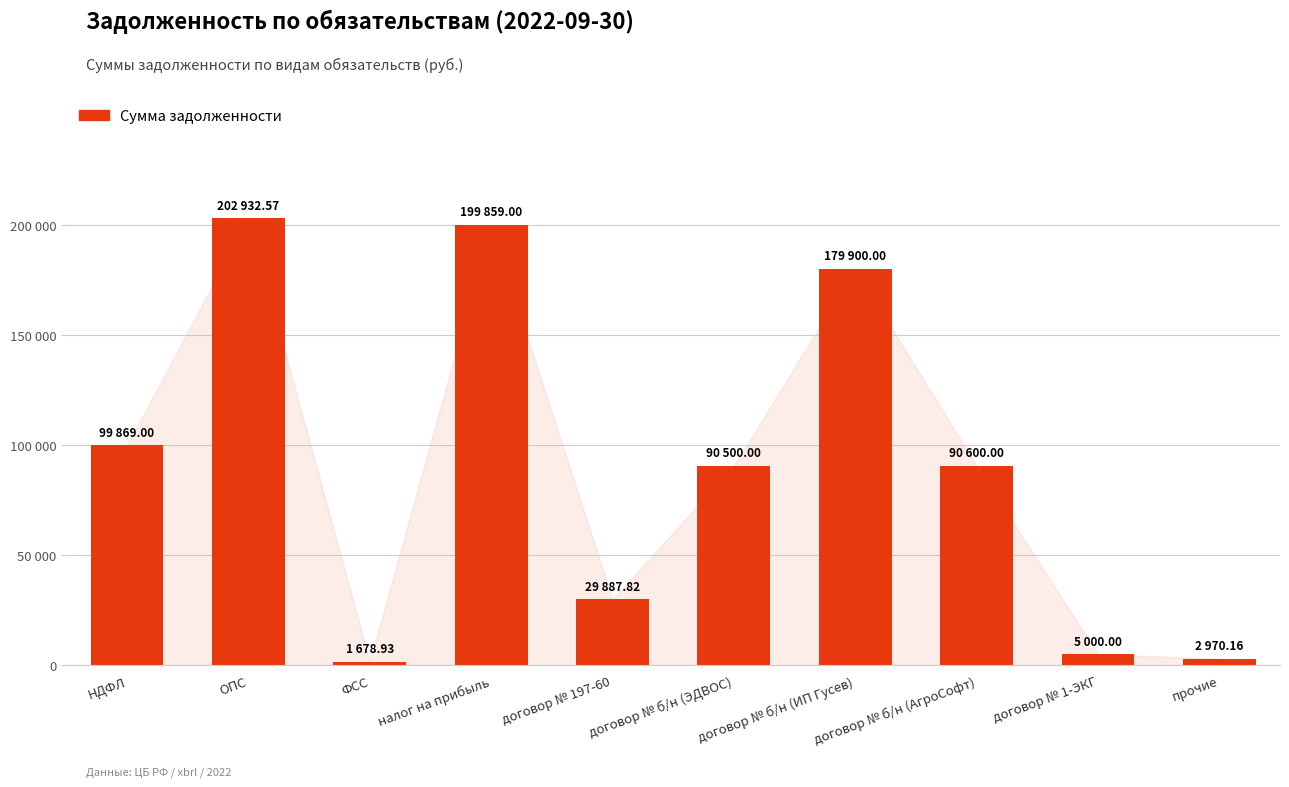

At which label does the data first exceed 90600?

НДФЛ